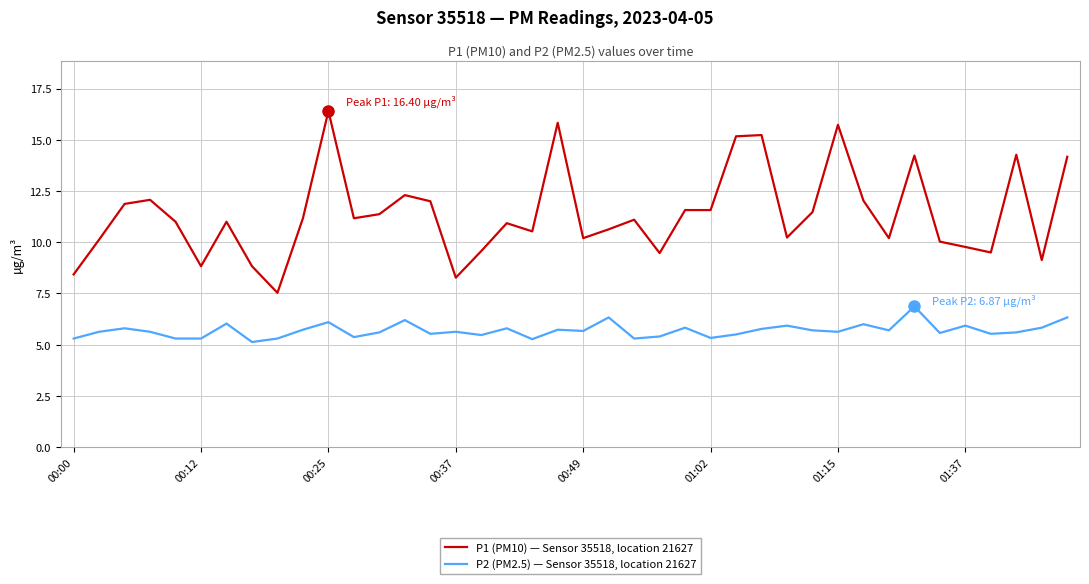

What is the difference between the maximum and minimum values in the P2 (PM2.5) — Sensor 35518, location 21627 series?

1.7